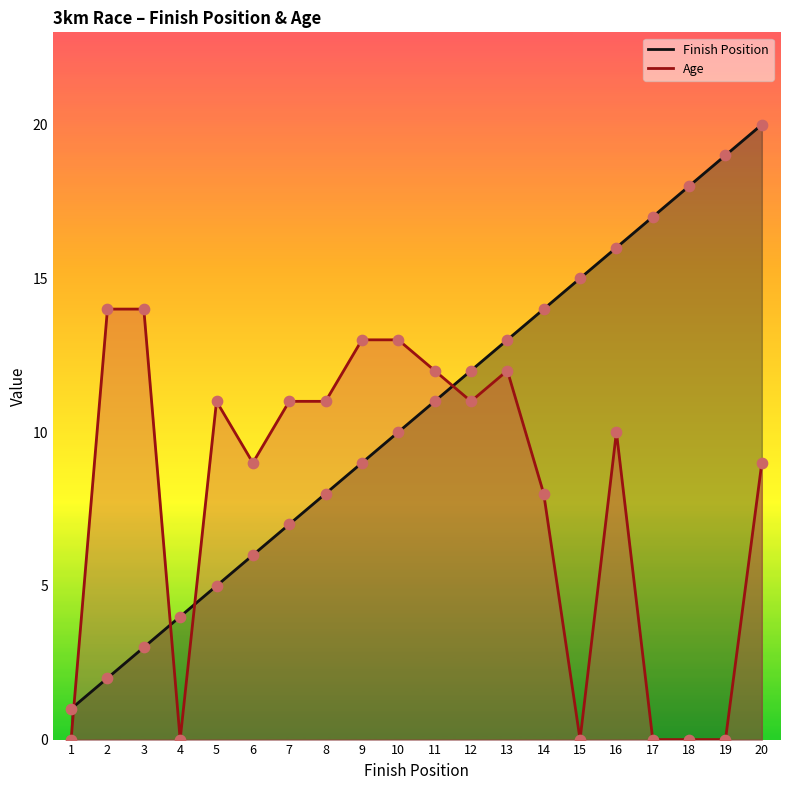

Which series has the largest total across all categories?

Finish Position